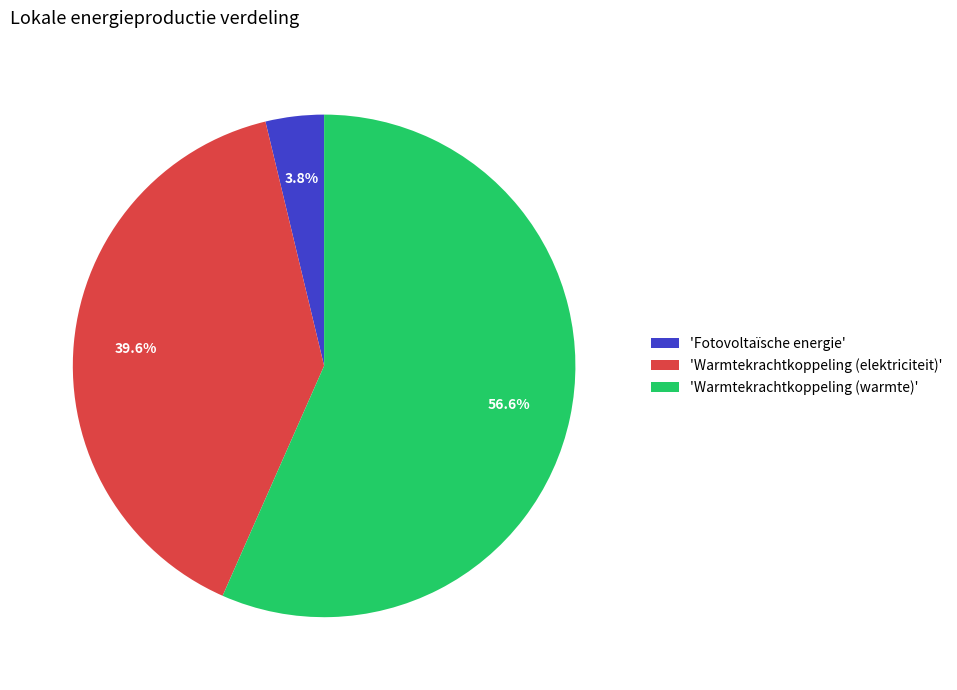

What is the smallest slice in the pie chart?

'Fotovoltaïsche energie'